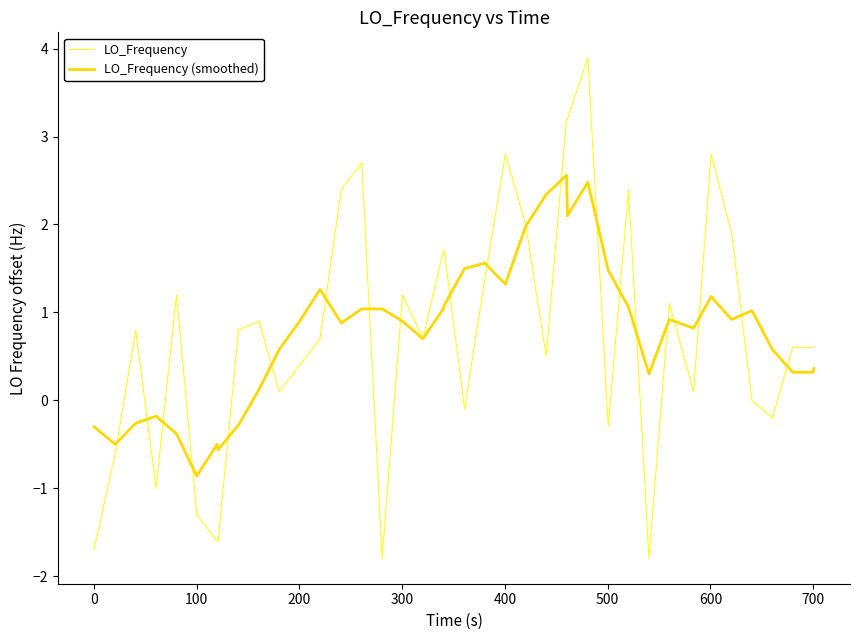

What is the minimum value for LO_Frequency?

-1.8